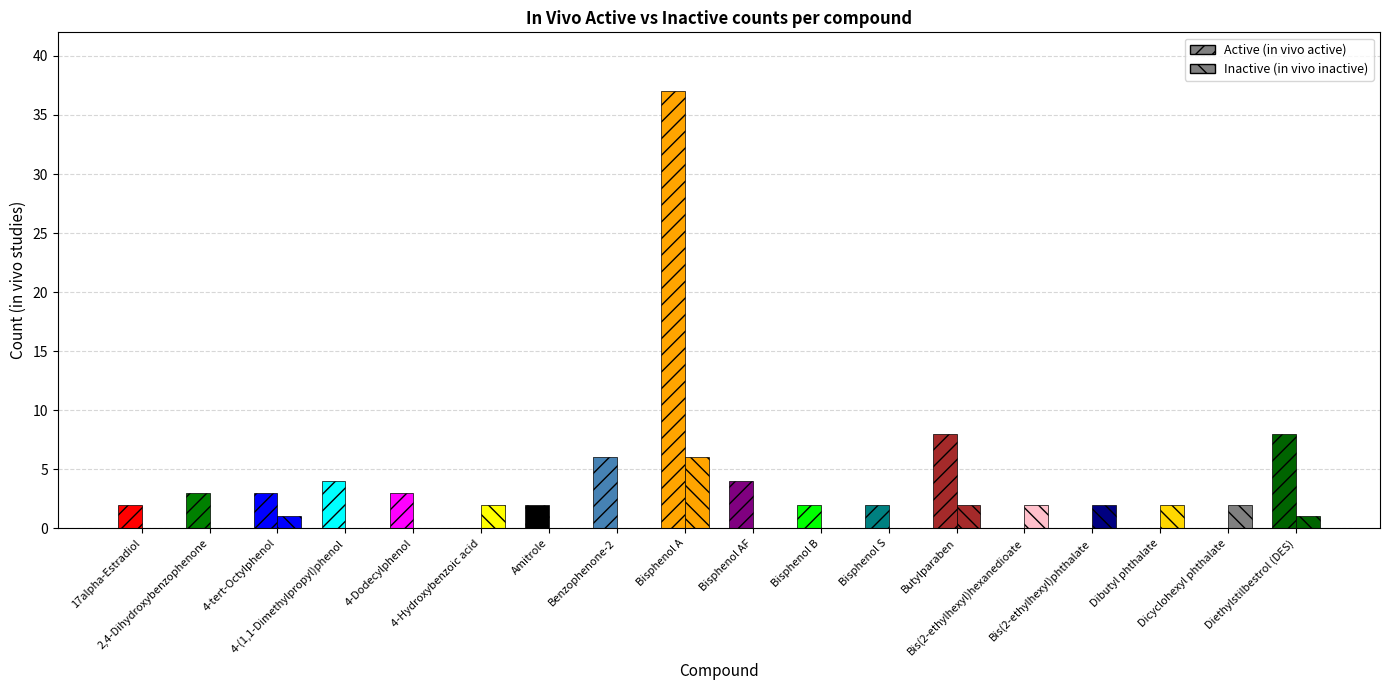

How many categories are shown in the chart?

18